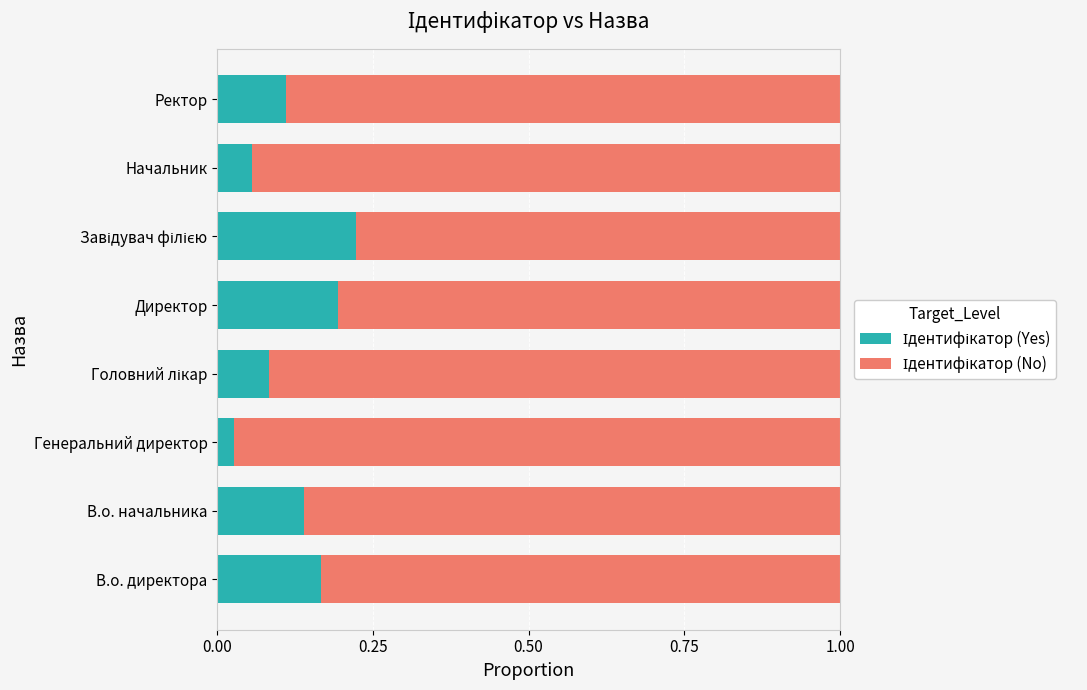

What is the average value of the Ідентифікатор (Yes) series?

0.1